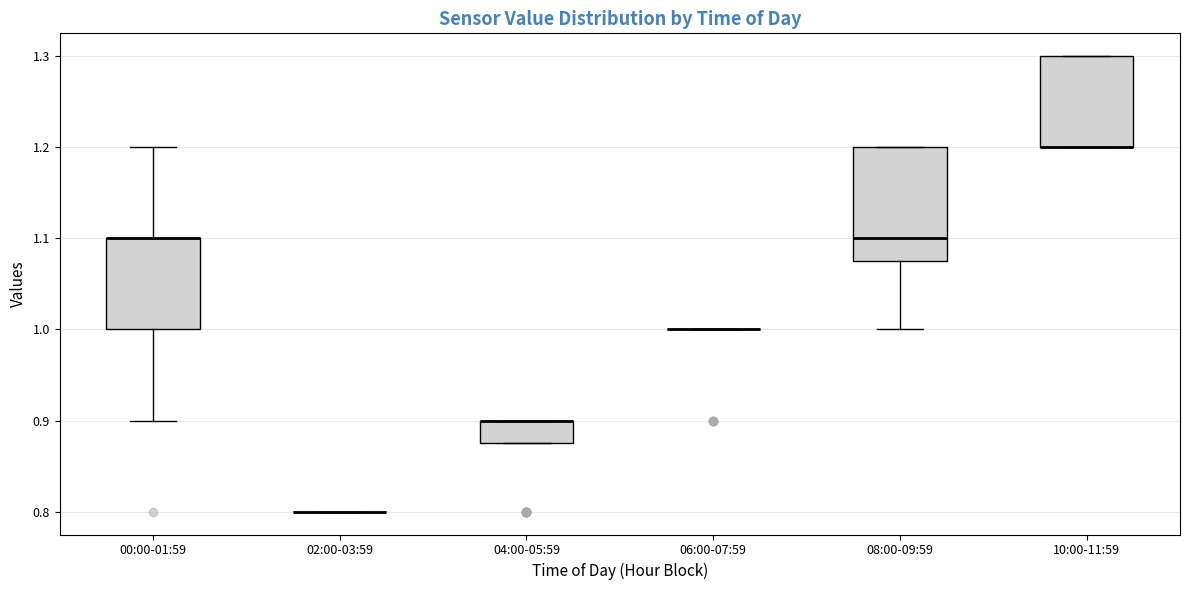

Reading left to right, read every box against the y-axis: the position of its median line, the range the box covers, and the ends of its whiskers. The values are not printed on the chart, so give them approximately, as read against the axis.

00:00-01:59: median 1.10 (drawn on the box's upper edge), box 1.00 to 1.10, whiskers 0.90 to 1.20
02:00-03:59: box collapsed to a line at 0.80, whiskers 0.80 to 0.80
04:00-05:59: median 0.90 (drawn on the box's upper edge), box 0.88 to 0.90, whiskers 0.88 to 0.90
06:00-07:59: box collapsed to a line at 1.00, whiskers 1.00 to 1.00
08:00-09:59: median 1.10, box 1.08 to 1.20, whiskers 1.00 to 1.20
10:00-11:59: median 1.20 (drawn on the box's lower edge), box 1.20 to 1.30, whiskers 1.20 to 1.30